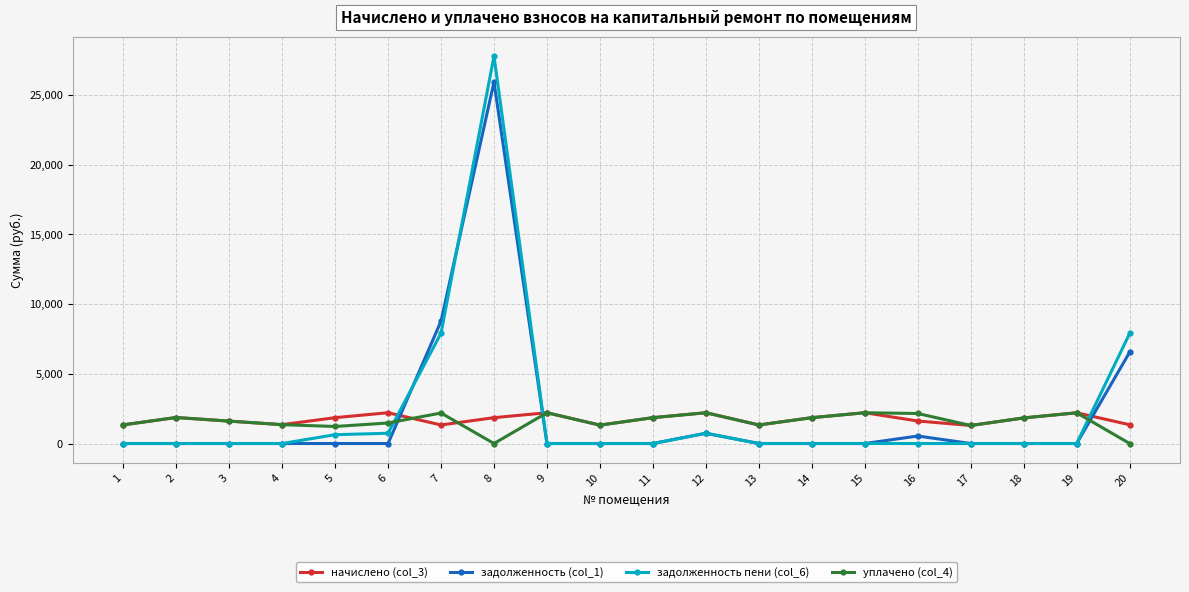

Which series has the largest range (max minus min)?

задолженность пени (col_6)